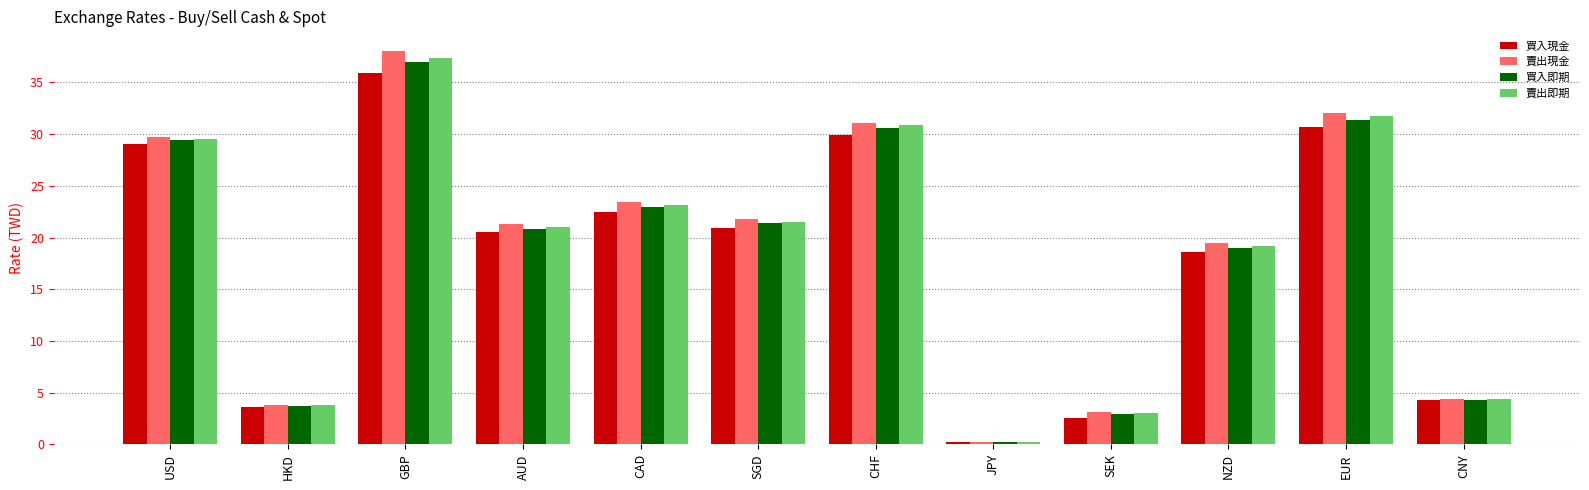

Which category has the lowest value across all series?

JPY